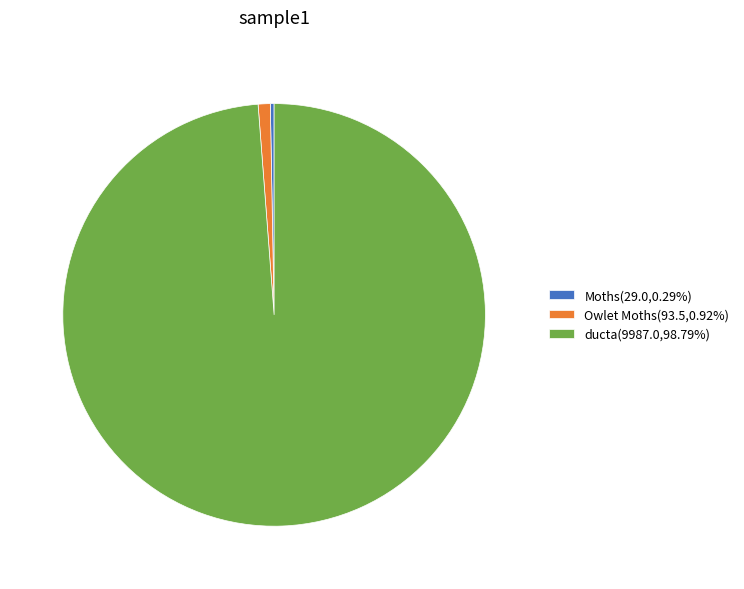

What is the largest slice in the pie chart?

ducta